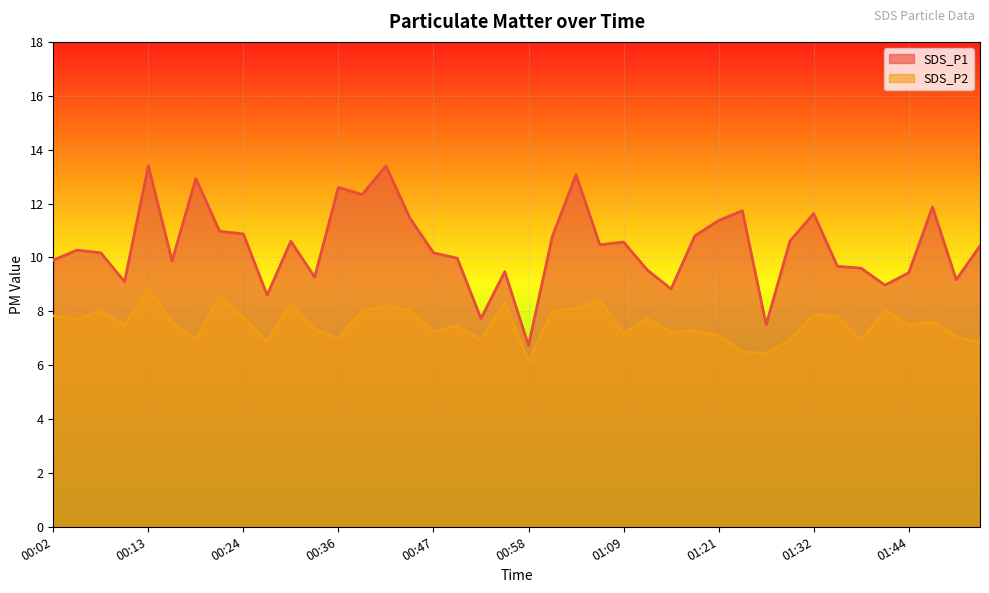

At which category does SDS_P1 reach its first local valley?

00:10